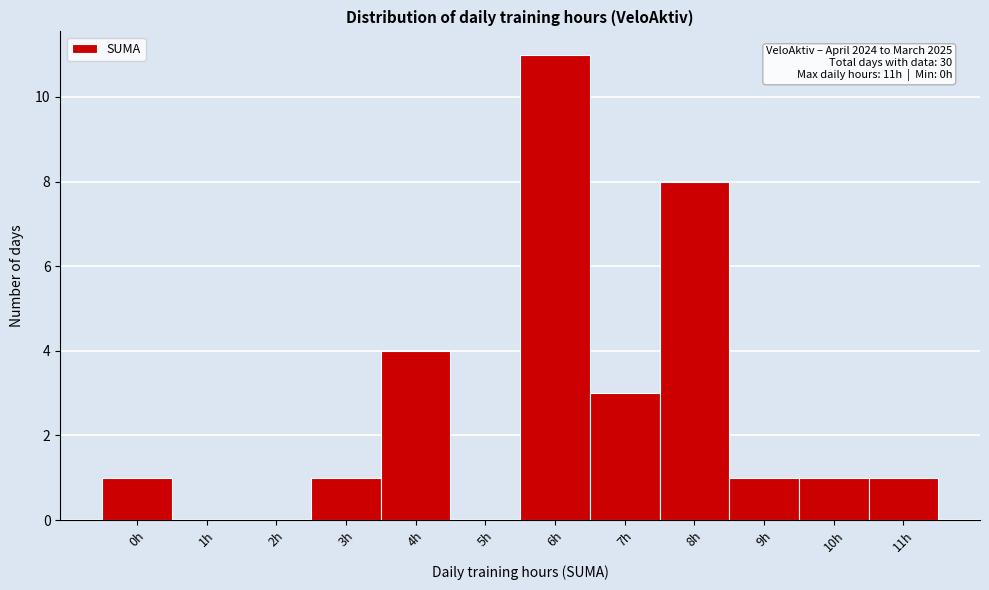

Which range on the x-axis has the tallest bar?

5.5 to 6.5